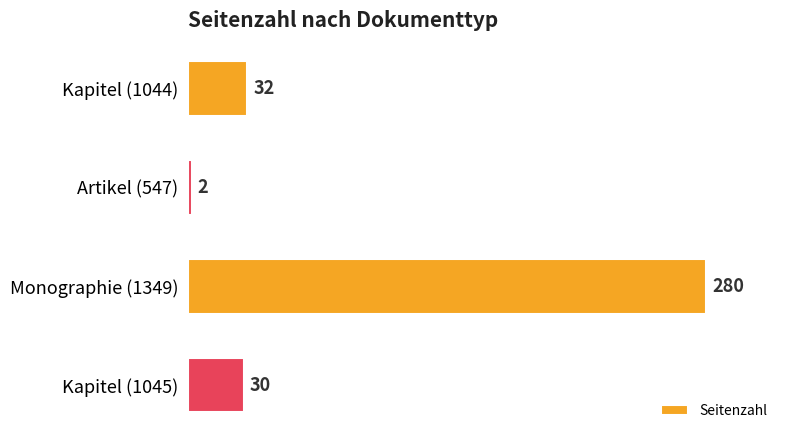

Reading top to bottom, transcribe all the data shown in this chart.

32	2	280	30